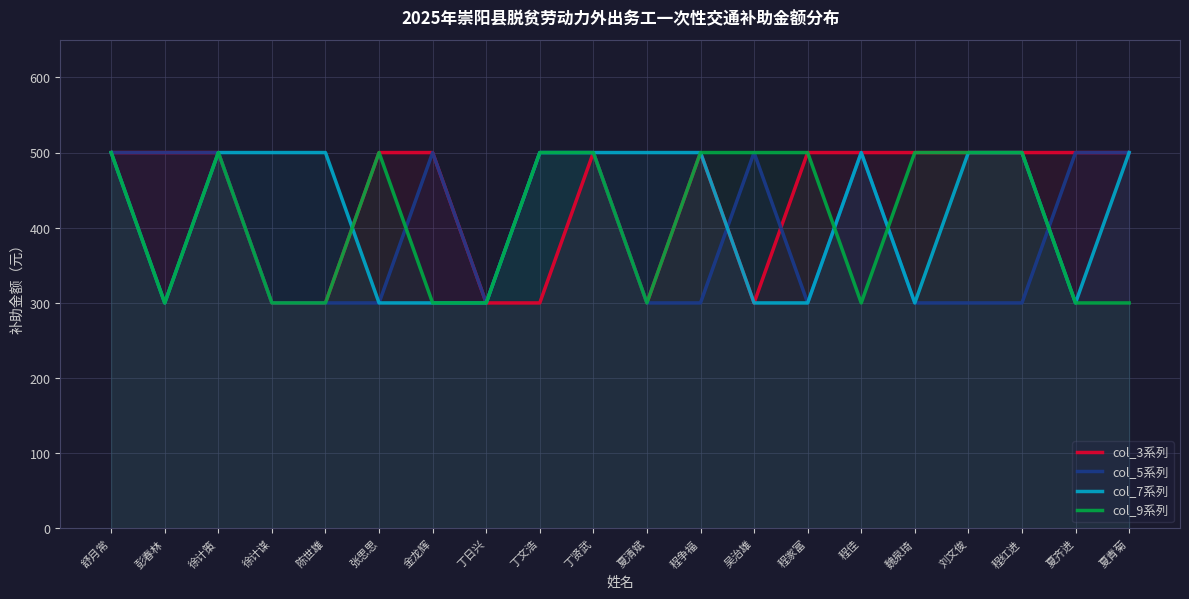

Rank the series by their maximum value, from highest to lowest.

col_3系列, col_5系列, col_7系列, col_9系列